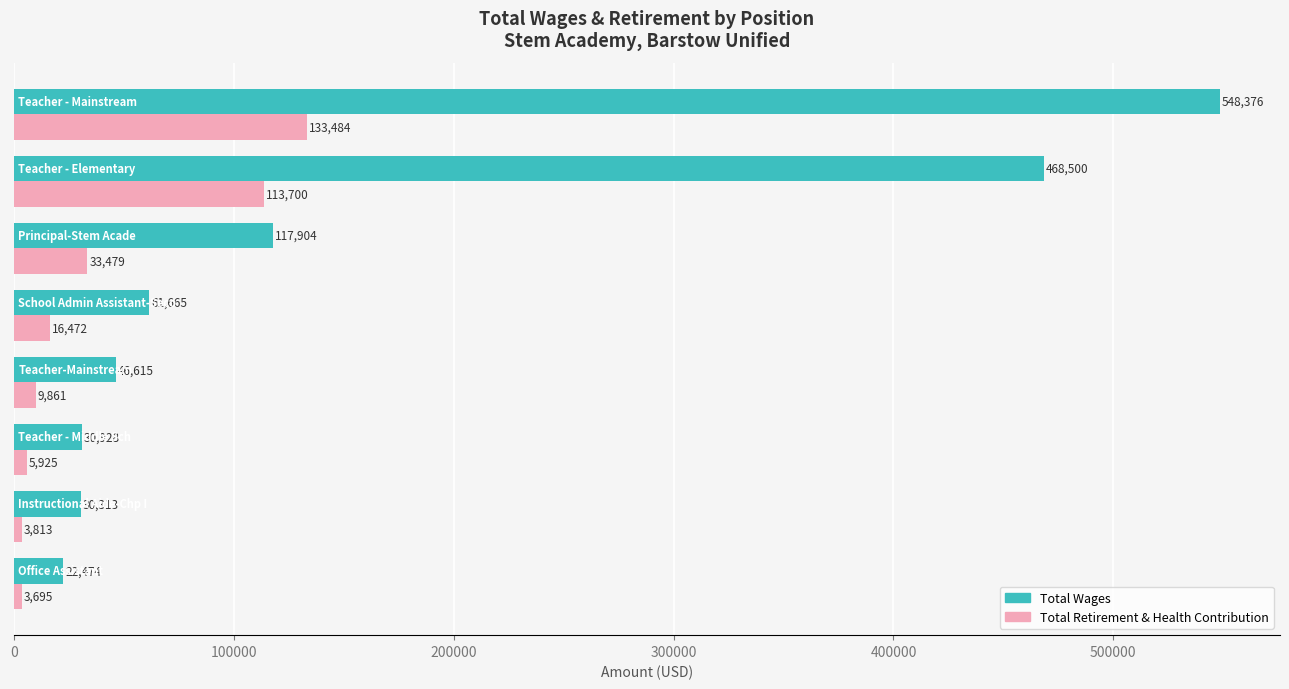

What is the lowest value of the Total Wages series?

22474